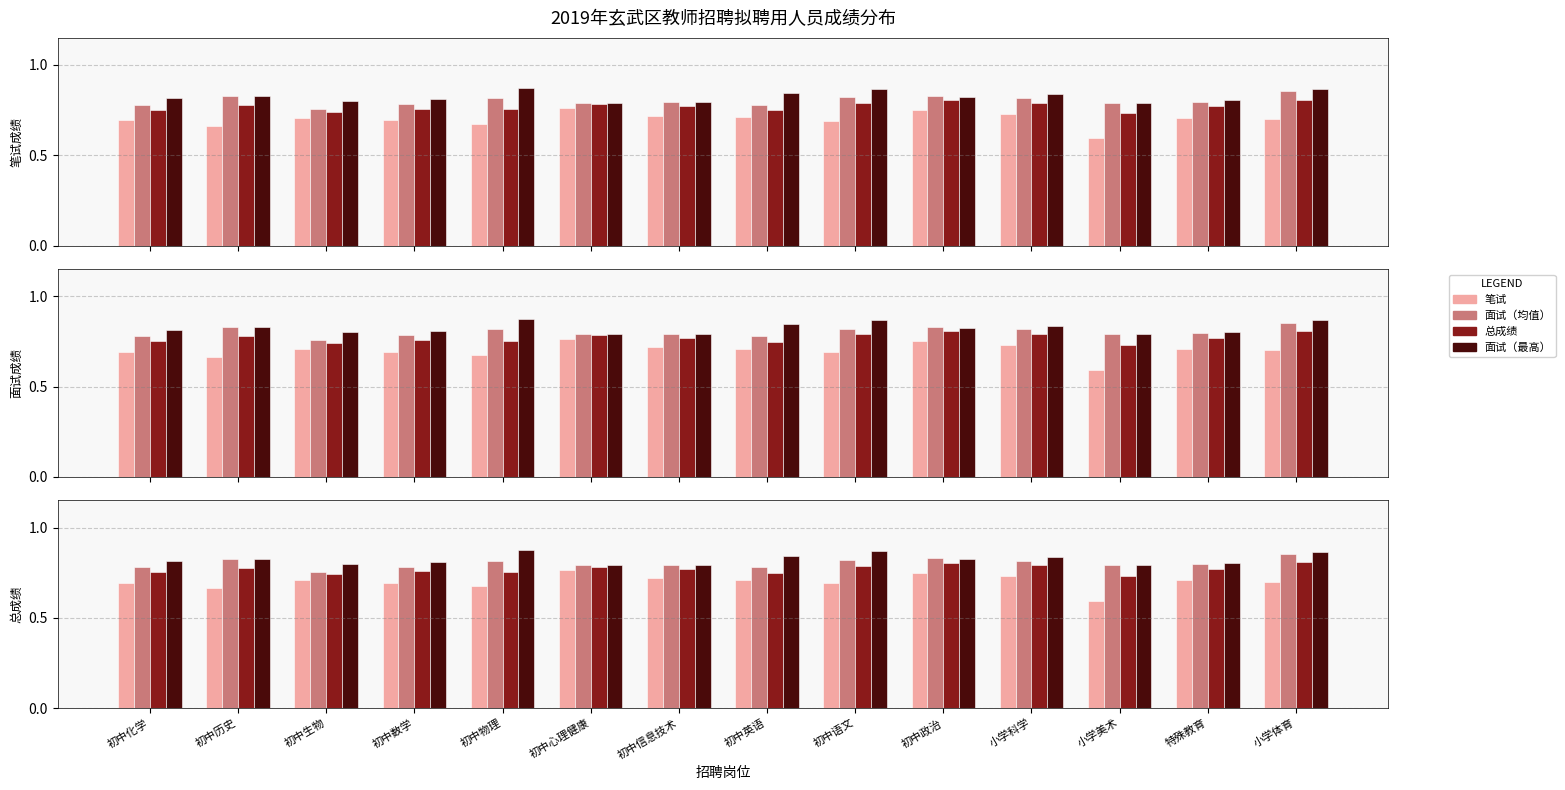

Between 初中生物 and 初中心理健康, which is larger?

初中心理健康